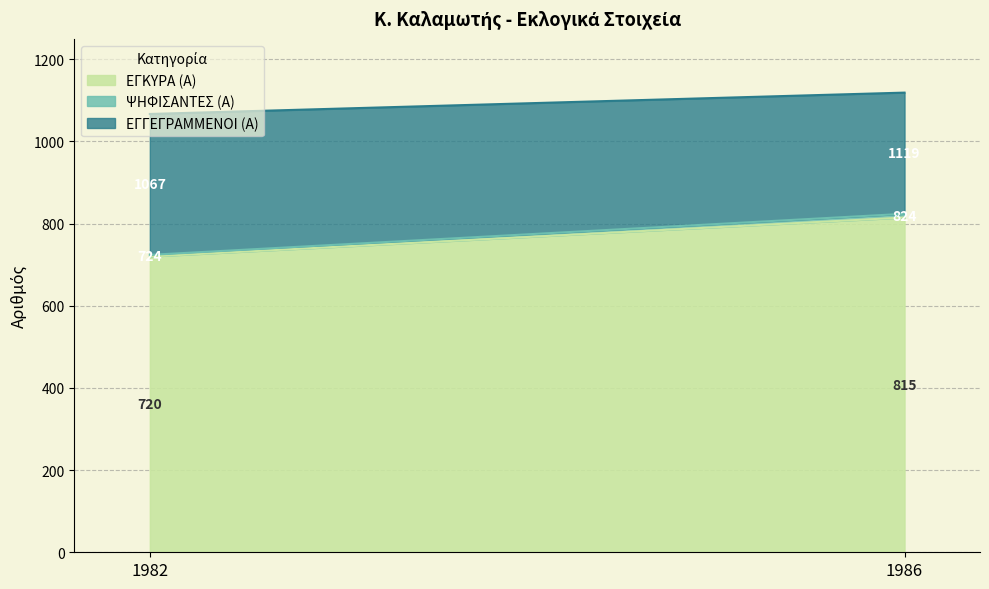

Rank the series by their maximum value, from lowest to highest.

ΕΓΚΥΡΑ (Α), ΨΗΦΙΣΑΝΤΕΣ (Α), ΕΓΓΕΓΡΑΜΜΕΝΟΙ (Α)